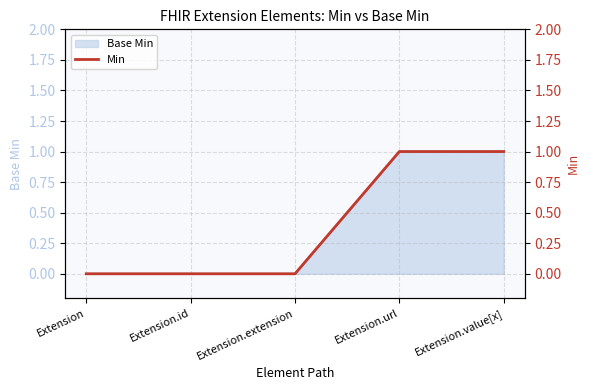

Reading left to right, extract all data points from this chart.

0	0	0	1	1